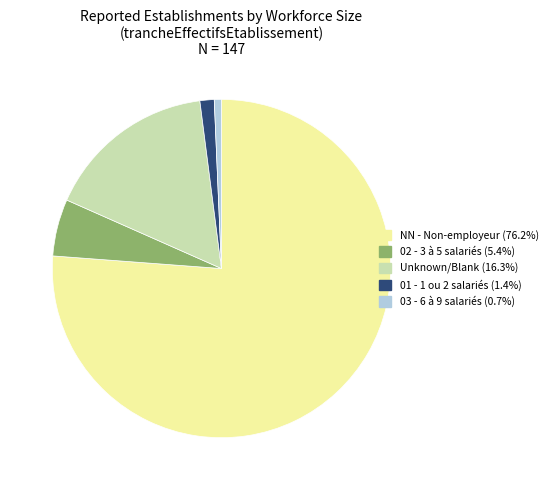

Combined, do 02 - 3 à 5 salariés (5.4%) and NN - Non-employeur (76.2%) account for over 50%?

Yes